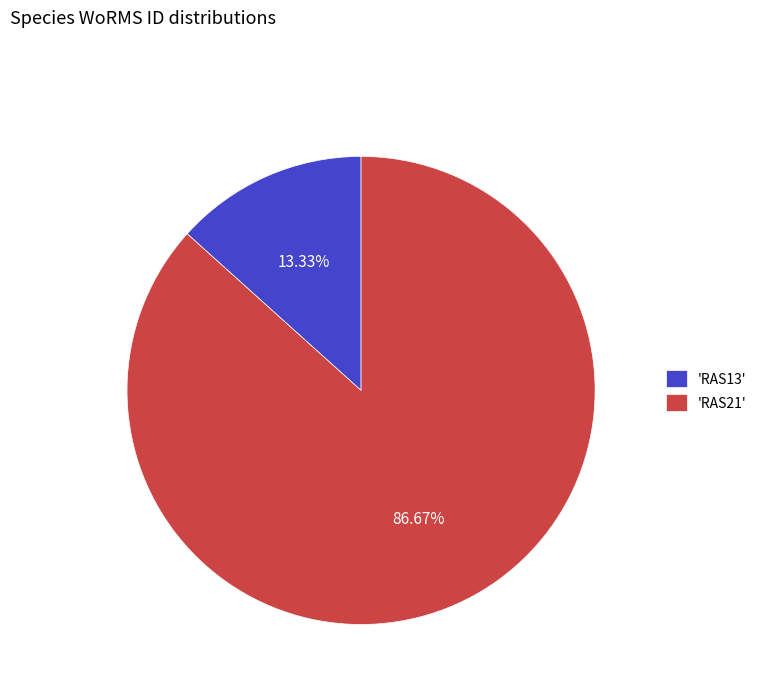

How many segments does this pie chart have?

2